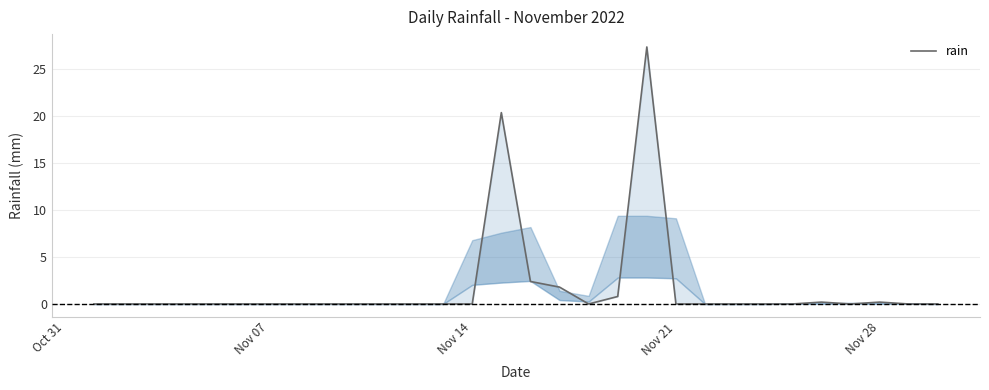

How many lines are shown in the chart?

1